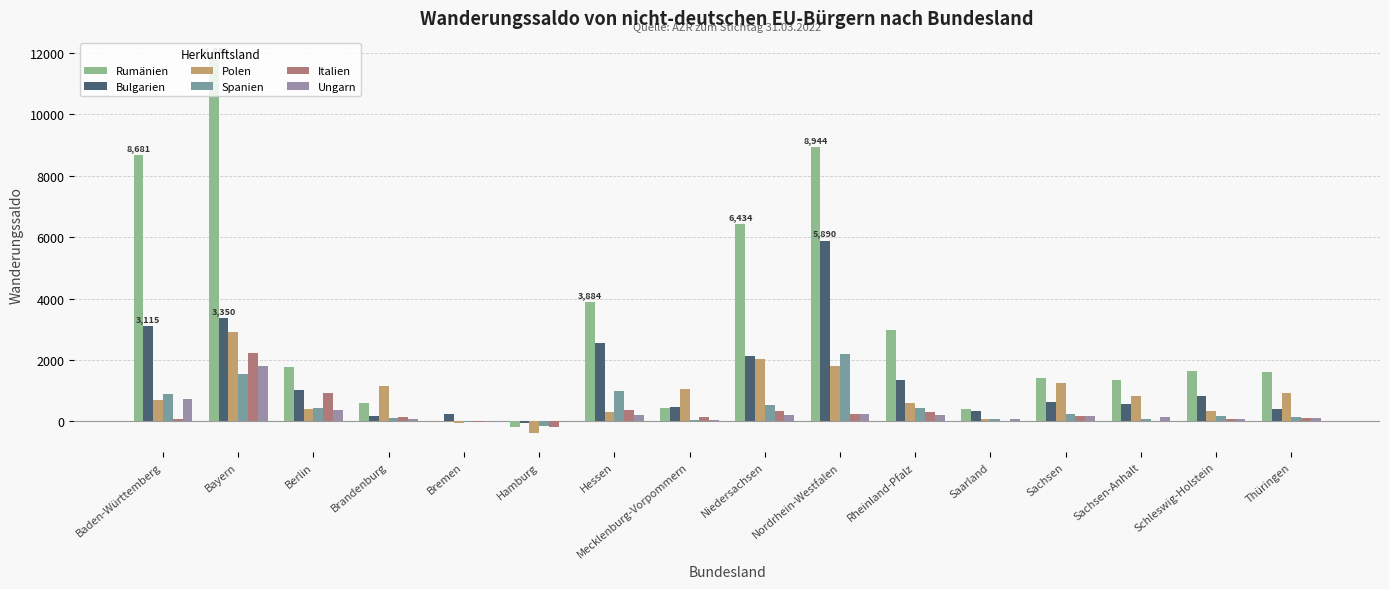

Reading right to left, list all the values displayed in this chart.

Rumänien: Thüringen=1604	Schleswig-Holstein=1628	Sachsen-Anhalt=1329	Sachsen=1400	Saarland=410	Rheinland-Pfalz=2981	Nordrhein-Westfalen=8944	Niedersachsen=6434	Mecklenburg-Vorpommern=434	Hessen=3884	Hamburg=-194	Bremen=16	Brandenburg=592	Berlin=1778	Bayern=11880	Baden-Württemberg=8681
Bulgarien: Thüringen=412	Schleswig-Holstein=809	Sachsen-Anhalt=548	Sachsen=644	Saarland=345	Rheinland-Pfalz=1361	Nordrhein-Westfalen=5890	Niedersachsen=2138	Mecklenburg-Vorpommern=455	Hessen=2539	Hamburg=-63	Bremen=237	Brandenburg=160	Berlin=1033	Bayern=3350	Baden-Württemberg=3115
Polen: Thüringen=928	Schleswig-Holstein=324	Sachsen-Anhalt=840	Sachsen=1244	Saarland=74	Rheinland-Pfalz=600	Nordrhein-Westfalen=1817	Niedersachsen=2016	Mecklenburg-Vorpommern=1053	Hessen=317	Hamburg=-390	Bremen=-68	Brandenburg=1145	Berlin=404	Bayern=2921	Baden-Württemberg=704
Spanien: Thüringen=125	Schleswig-Holstein=178	Sachsen-Anhalt=80	Sachsen=231	Saarland=67	Rheinland-Pfalz=440	Nordrhein-Westfalen=2208	Niedersachsen=531	Mecklenburg-Vorpommern=47	Hessen=980	Hamburg=-155	Bremen=-14	Brandenburg=92	Berlin=430	Bayern=1539	Baden-Württemberg=897
Italien: Thüringen=94	Schleswig-Holstein=86	Sachsen-Anhalt=14	Sachsen=170	Saarland=12	Rheinland-Pfalz=312	Nordrhein-Westfalen=249	Niedersachsen=349	Mecklenburg-Vorpommern=129	Hessen=353	Hamburg=-197	Bremen=-28	Brandenburg=138	Berlin=906	Bayern=2241	Baden-Württemberg=71
Ungarn: Thüringen=97	Schleswig-Holstein=63	Sachsen-Anhalt=154	Sachsen=187	Saarland=88	Rheinland-Pfalz=195	Nordrhein-Westfalen=239	Niedersachsen=212	Mecklenburg-Vorpommern=53	Hessen=201	Hamburg=-34	Bremen=-17	Brandenburg=65	Berlin=362	Bayern=1795	Baden-Württemberg=725